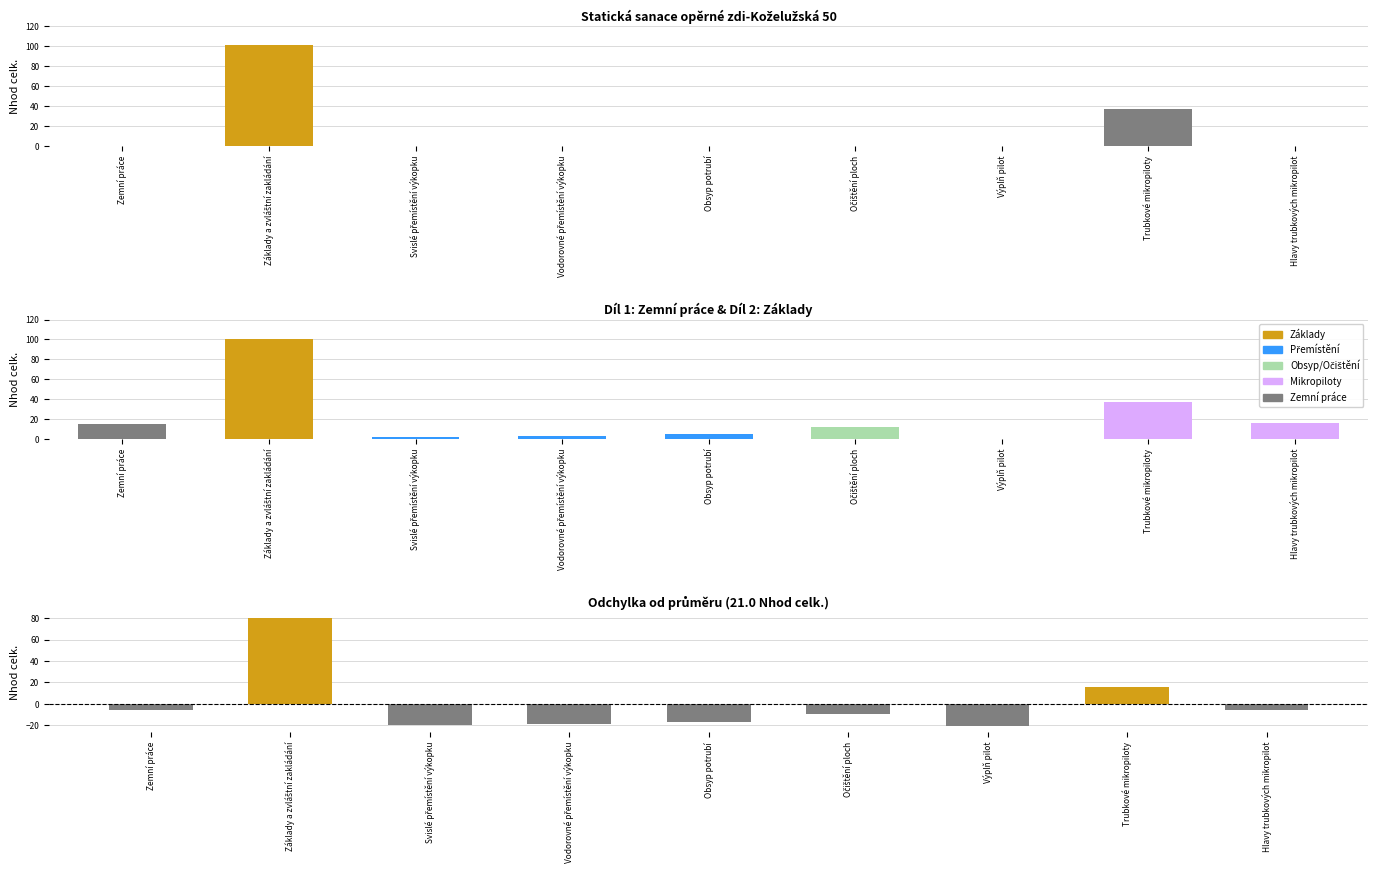

The value at Svislé přemístění výkopku is -30.3. True or false?

False